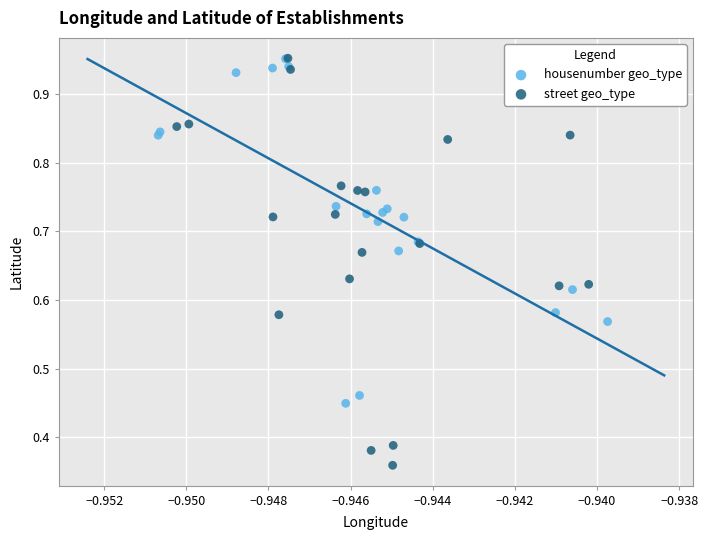

Which series has the largest Y range (max minus min)?

street geo_type